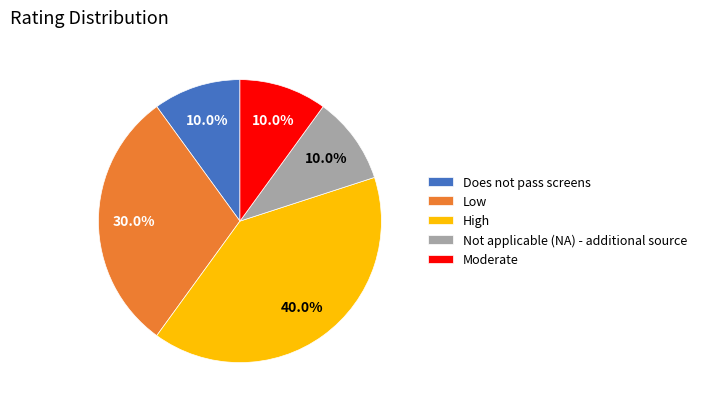

Which category has the biggest portion of the pie?

High